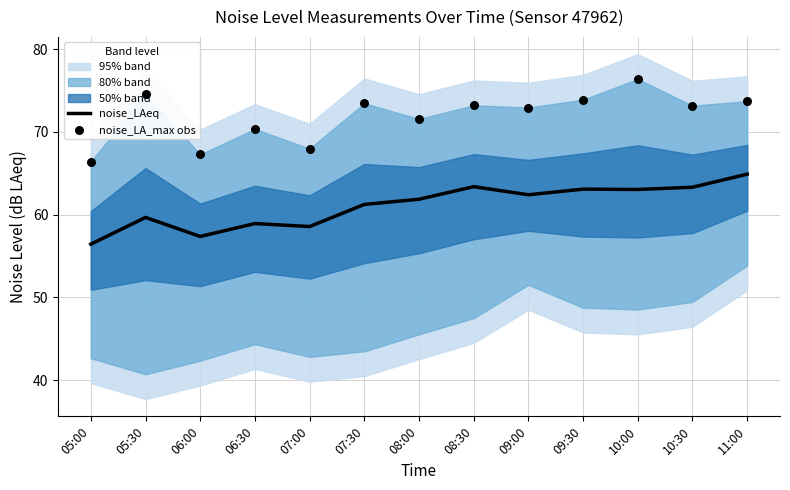

At which category is the sum across all series the highest?

10:00